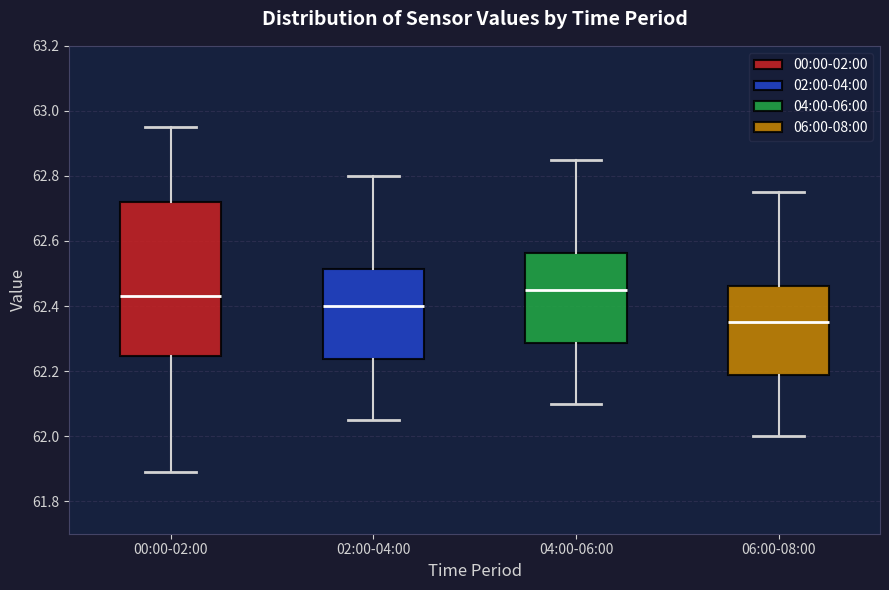

Reading left to right, transcribe this box plot: for each box, give where its median line is, the range the box spans, and where its two whiskers end, as read against the y-axis. The values are not printed on the chart, so give them approximately, as read against the axis.

00:00-02:00: median 62.44, box 62.24 to 62.72, whiskers 61.90 to 62.96
02:00-04:00: median 62.40, box 62.24 to 62.52, whiskers 62.06 to 62.80
04:00-06:00: median 62.46, box 62.28 to 62.56, whiskers 62.10 to 62.86
06:00-08:00: median 62.36, box 62.18 to 62.46, whiskers 62.00 to 62.76